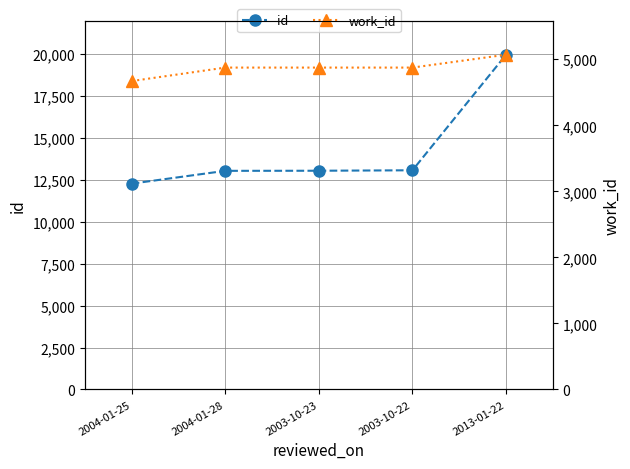

Reading left to right, extract all data points from this chart.

id: 12272	13035	13041	13068	19958
work_id: 4671	4875	4875	4875	5070